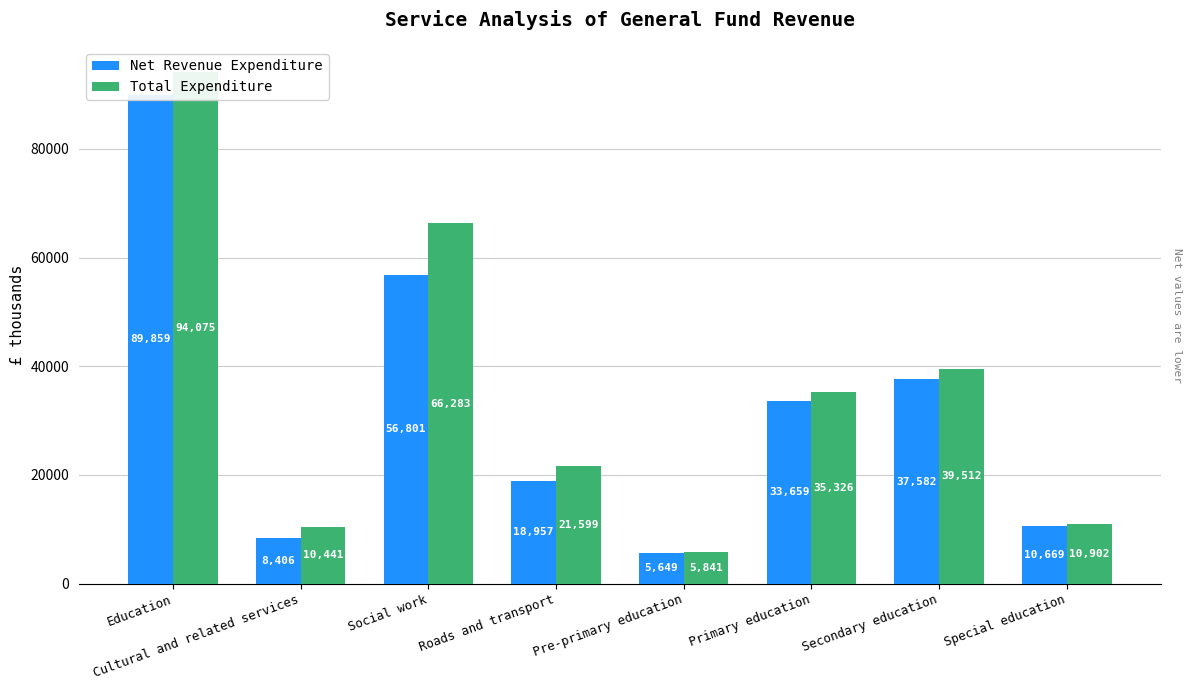

What is the sum of the Net Revenue Expenditure values at Primary education and Social work?

90460